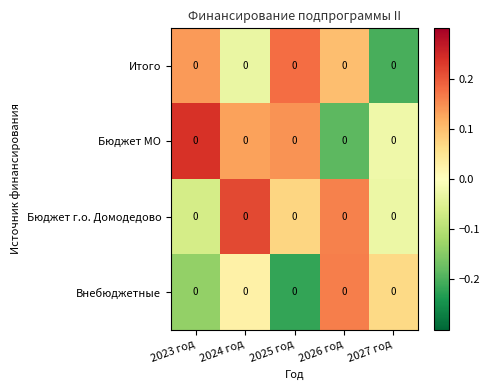

Rank the categories by Внебюджетные value from highest to lowest.

2026 год, 2027 год, 2024 год, 2023 год, 2025 год